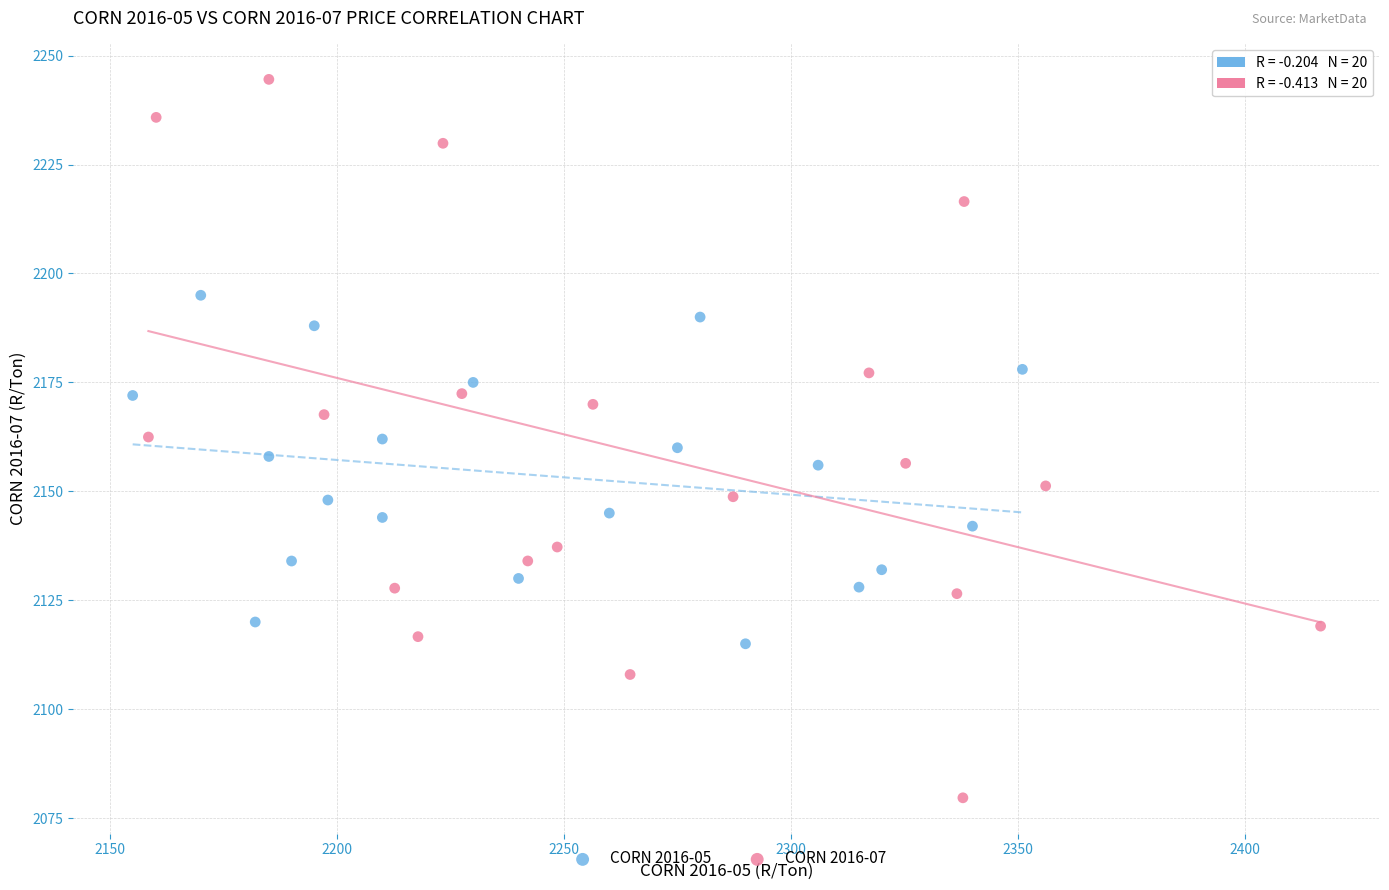

Which series has the largest Y range (max minus min)?

CORN 2016-07